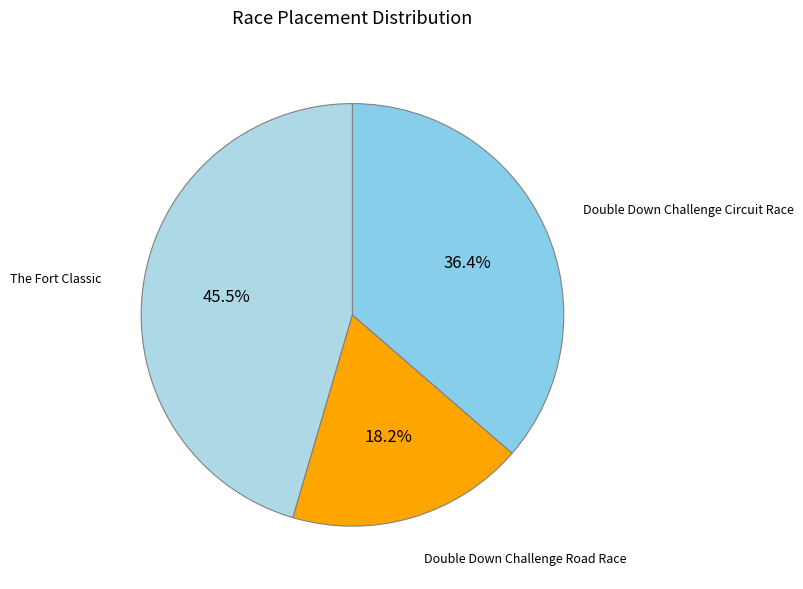

Which slice is the smallest?

Double Down Challenge Road Race